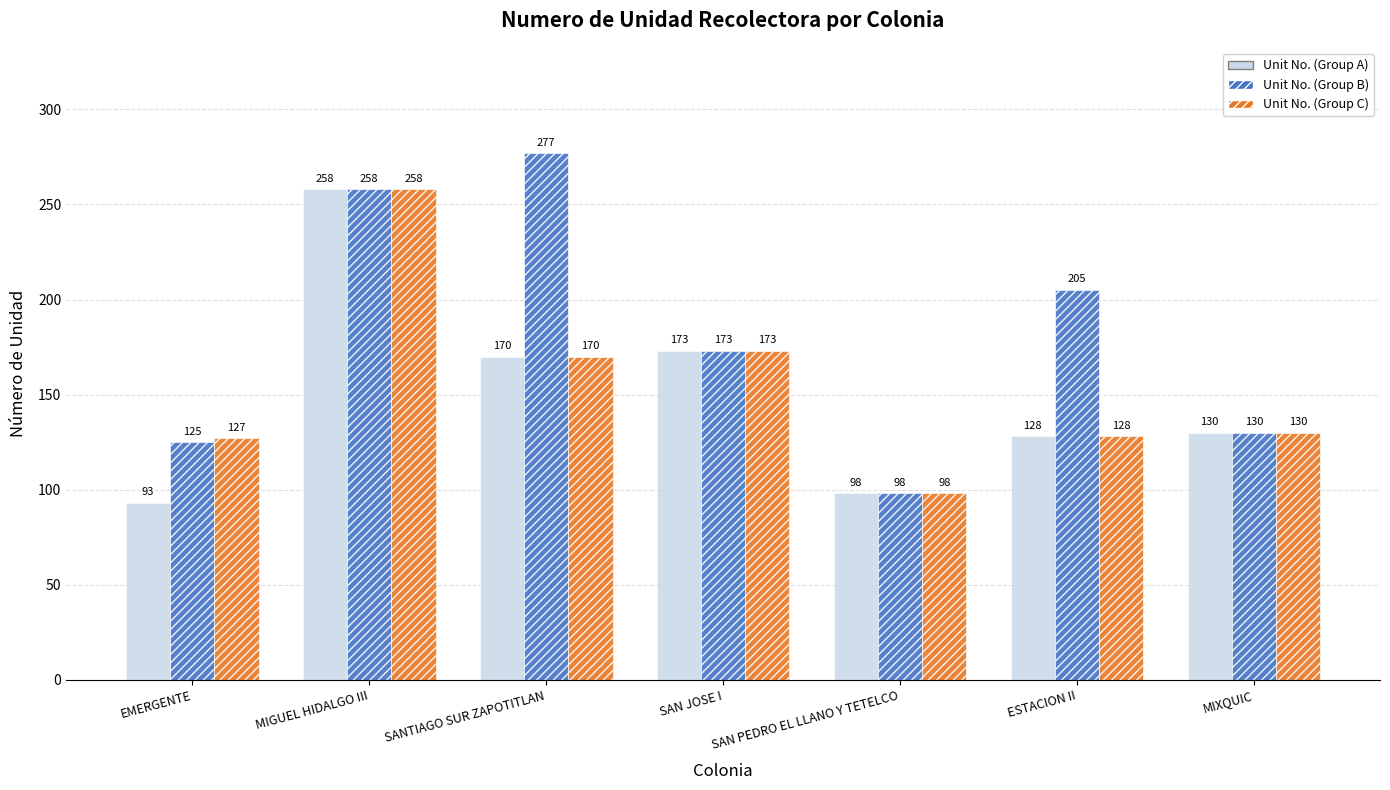

Reading right to left, list all the values displayed in this chart.

Unit No. (Group A): 130	128	98	173	170	258	93
Unit No. (Group B): 130	205	98	173	277	258	125
Unit No. (Group C): 130	128	98	173	170	258	127